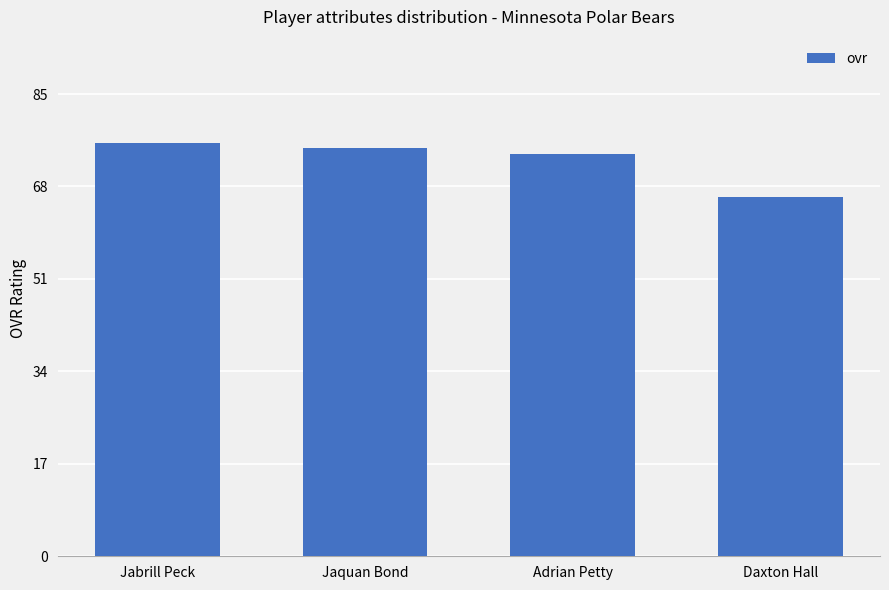

Is it true that the value at Daxton Hall is 99?

False